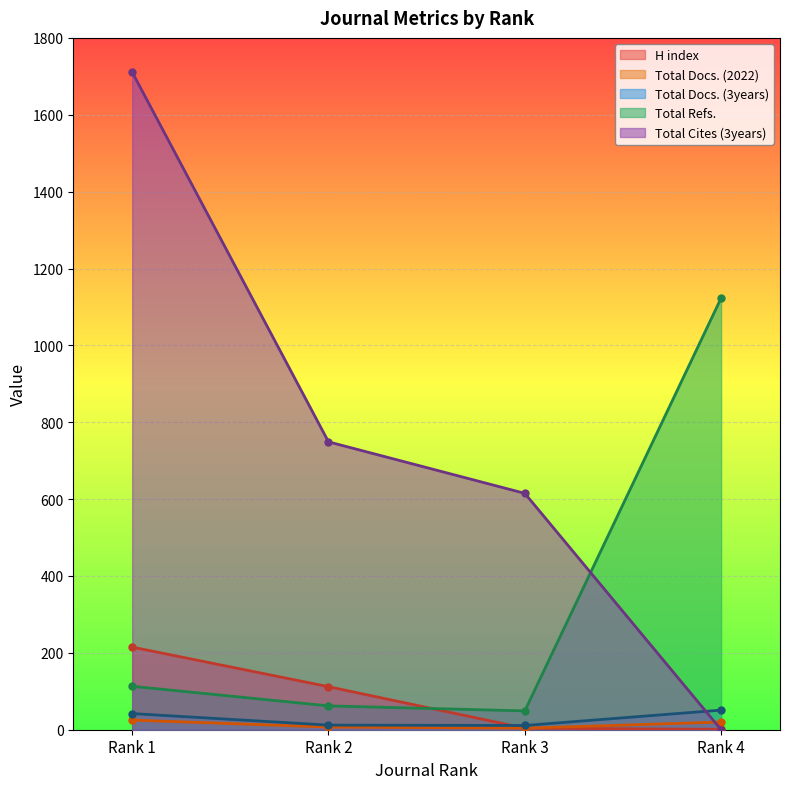

True or false: Total Docs. (3years) has a value of 58 at Rank 1.

False